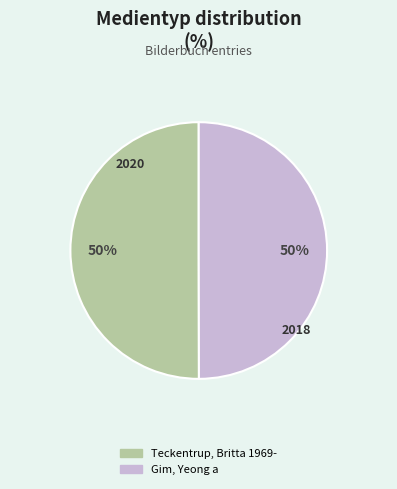

To the nearest percent, what percentage of the pie is Gim, Yeong a?

50%